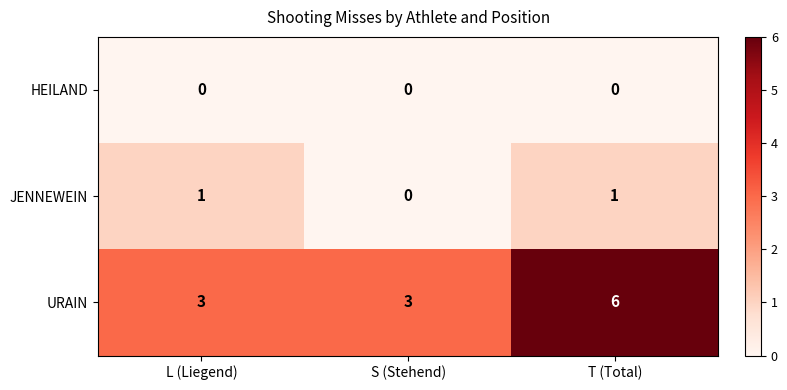

Which series changed the most between S (Stehend) and T (Total)?

URAIN